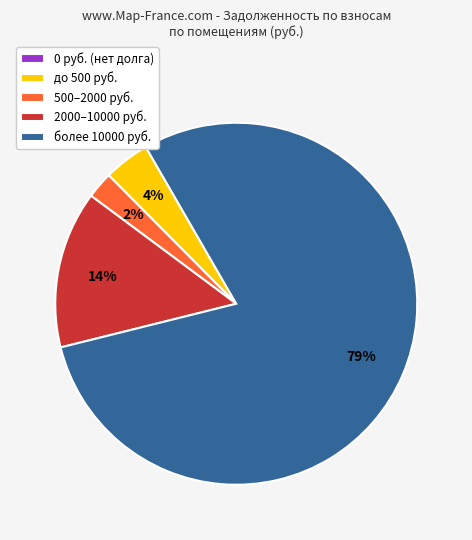

Does до 500 руб. account for over 50% of the chart?

No